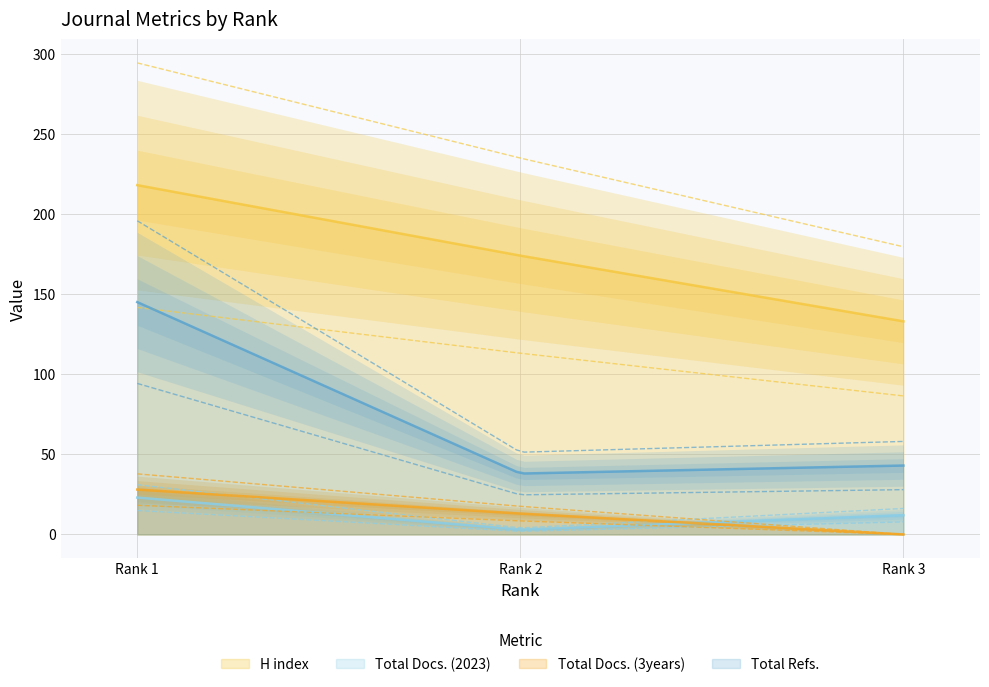

Does the chart have visible grid lines?

Yes